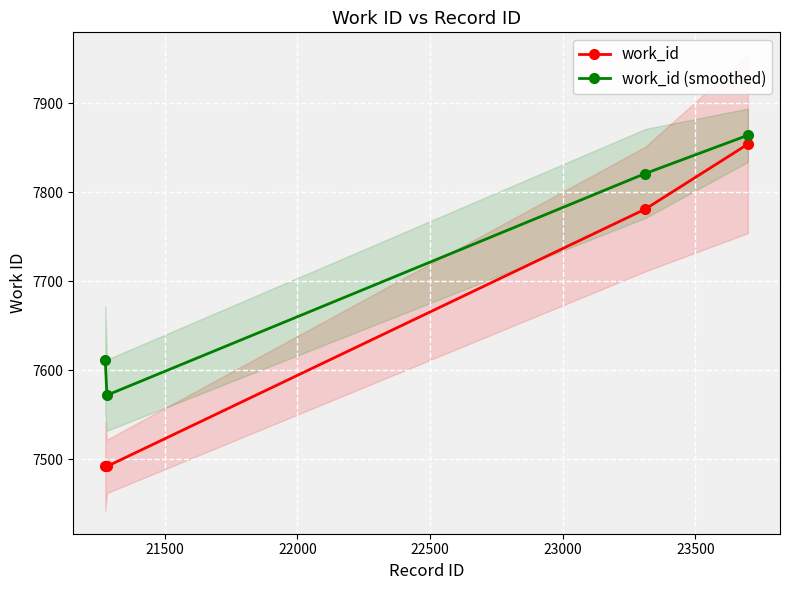

What is the value of the work_id (smoothed) point at the 2nd from the left?

7572